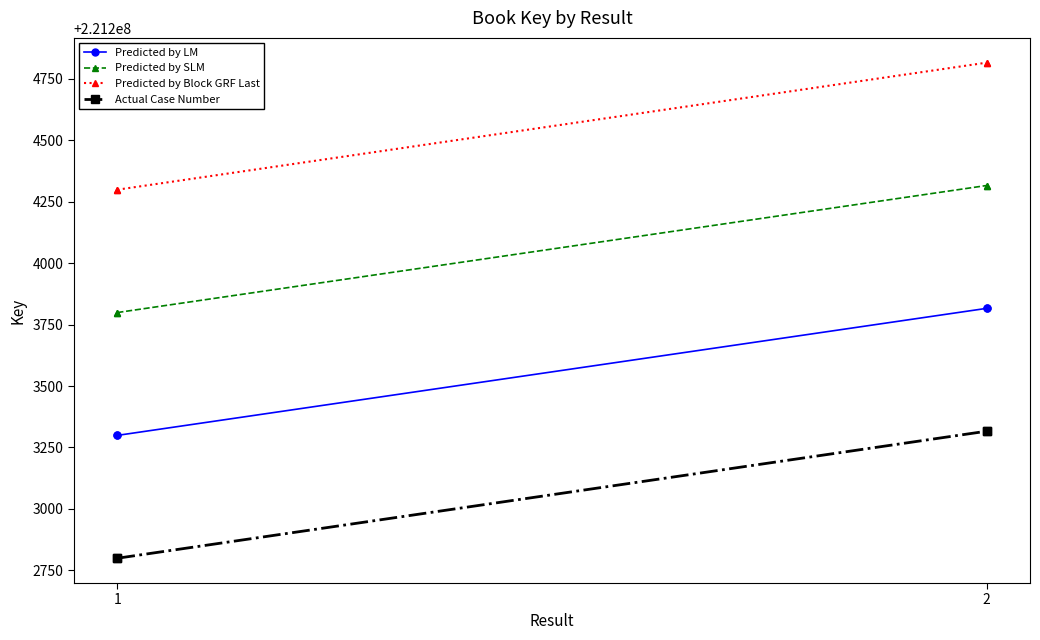

At which category is the sum across all series the highest?

2